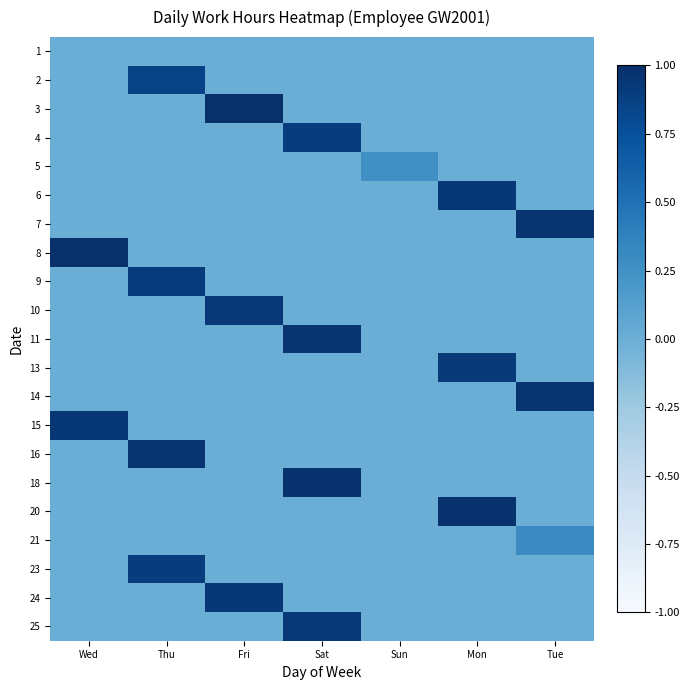

Rank the series by their maximum value, from highest to lowest.

8, 3, 18, 20, 11, 7, 14, 16, 24, 6, 15, 25, 10, 13, 9, 4, 23, 2, 21, 5, 1